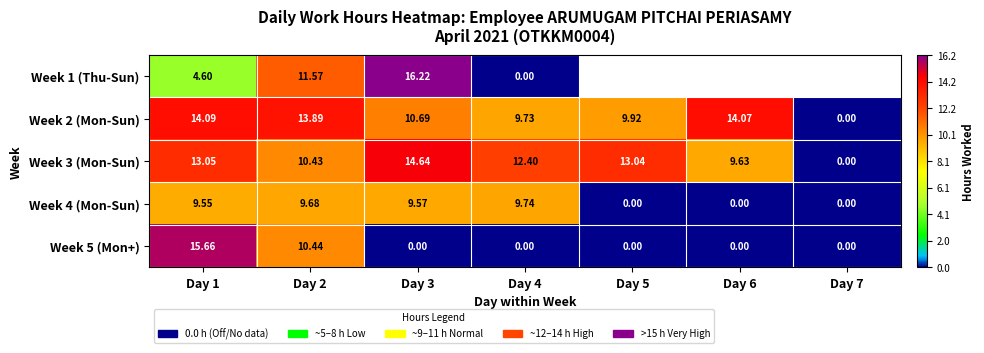

The Week 4 (Mon-Sun) series shows -5.3 at Day 7. True or false?

False